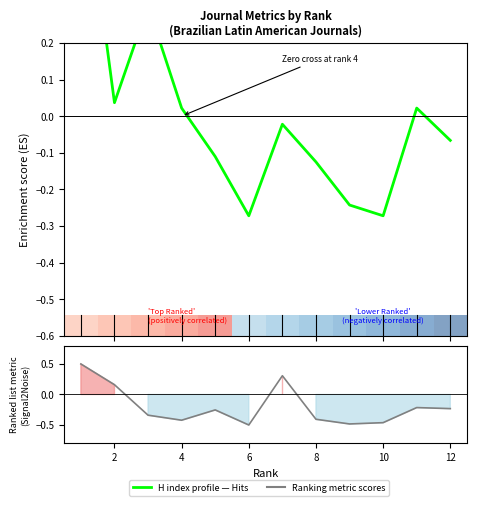

How many values in Ranked list metric are below zero?

9